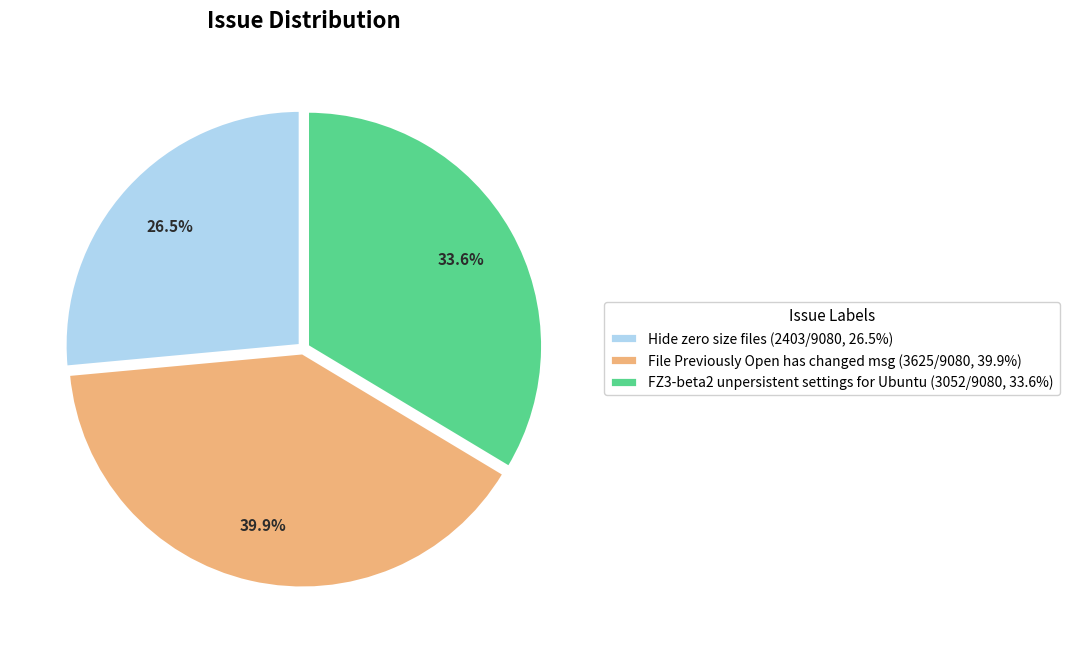

How much of the chart is everything except File Previously Open has changed msg?

60.1%